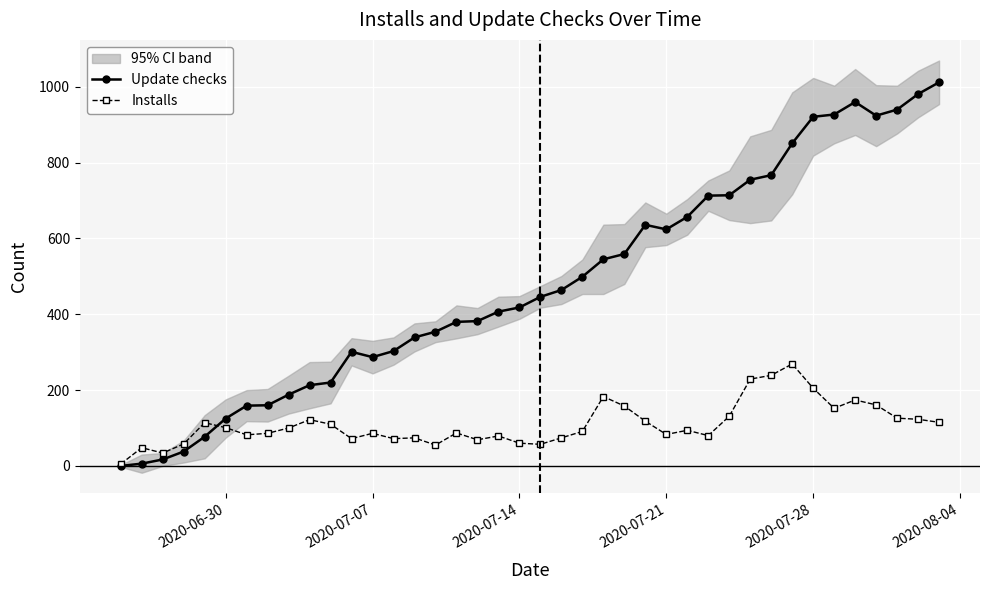

Is it true that Update checks equals 921 at 2020-07-28?

True